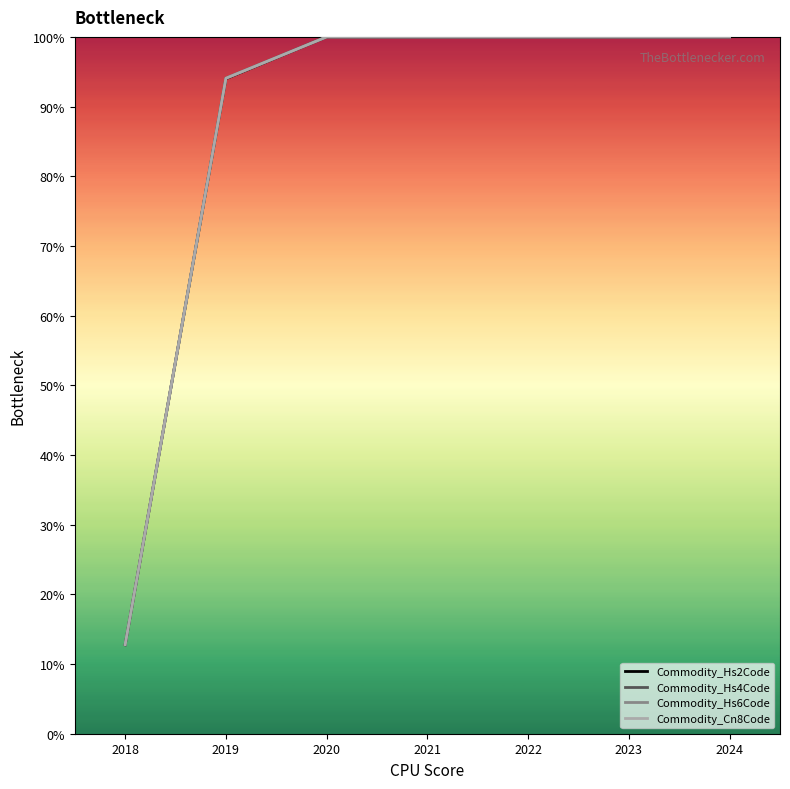

At which label is Commodity_Hs4Code closest to 56?

2019